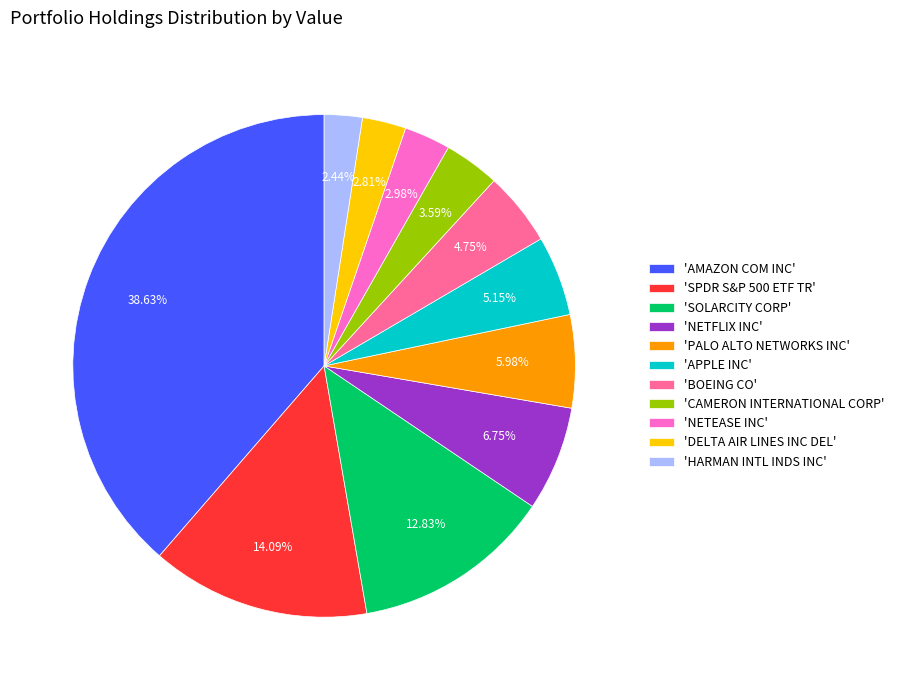

Count the number of slices in the pie.

11